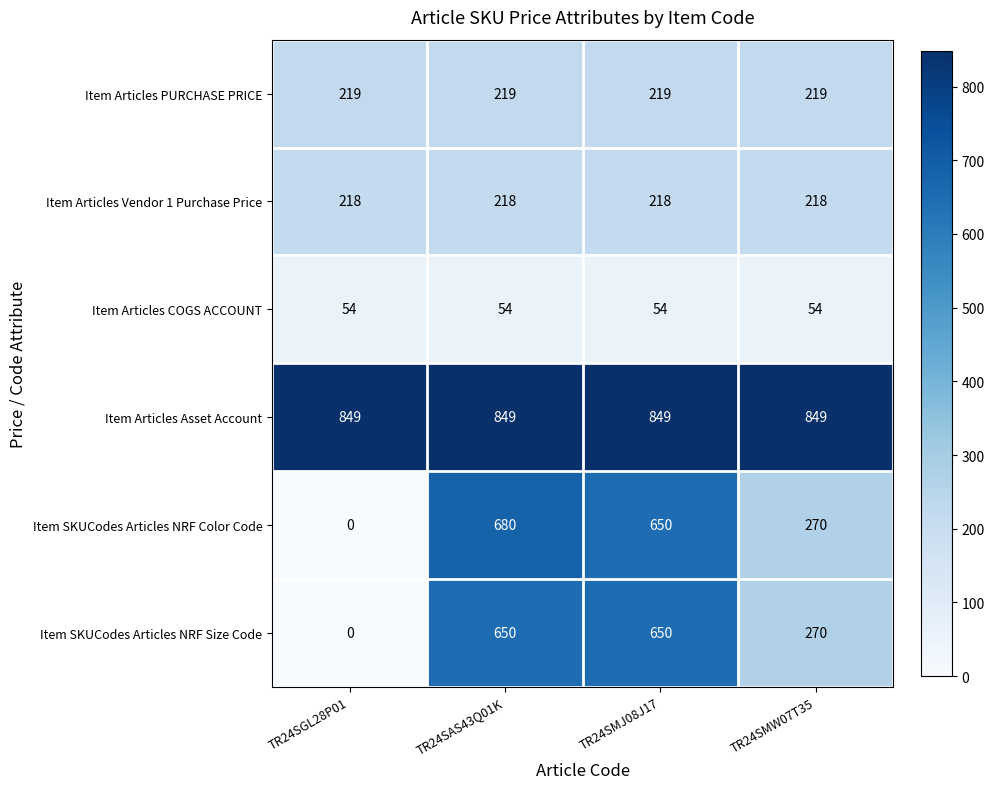

Is it true that Item Articles PURCHASE PRICE equals 219 at TR24SAS43Q01K?

True